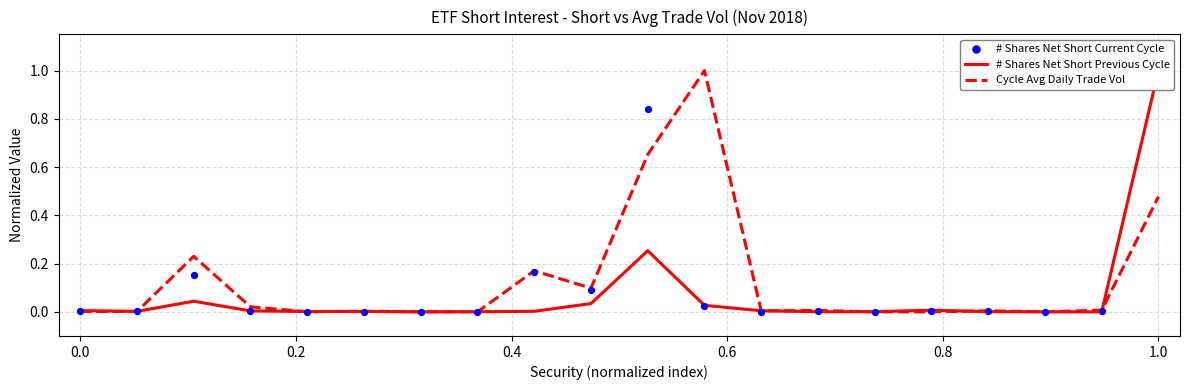

The Cycle Avg Daily Trade Vol series shows 0.0 at 0.0. True or false?

True